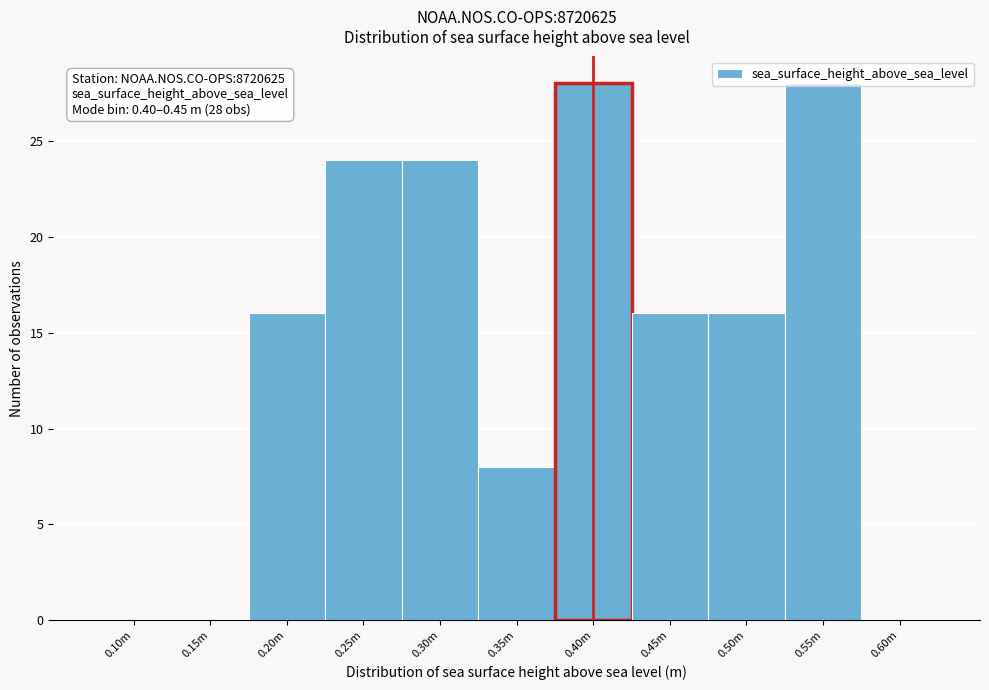

What is the maximum value shown in the chart?

28